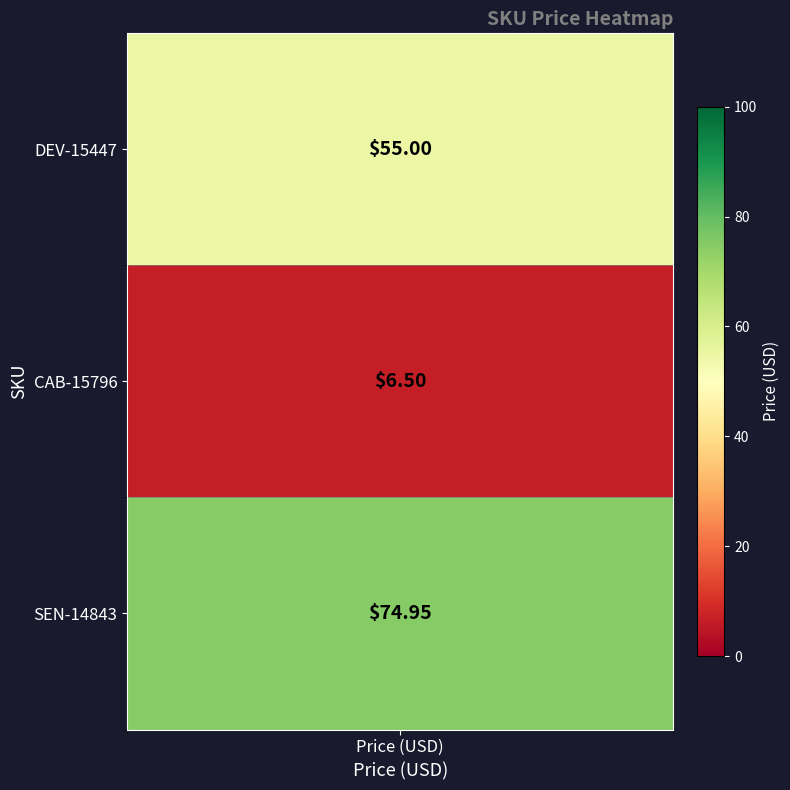

Which category has the lowest value across all series?

Price (USD)